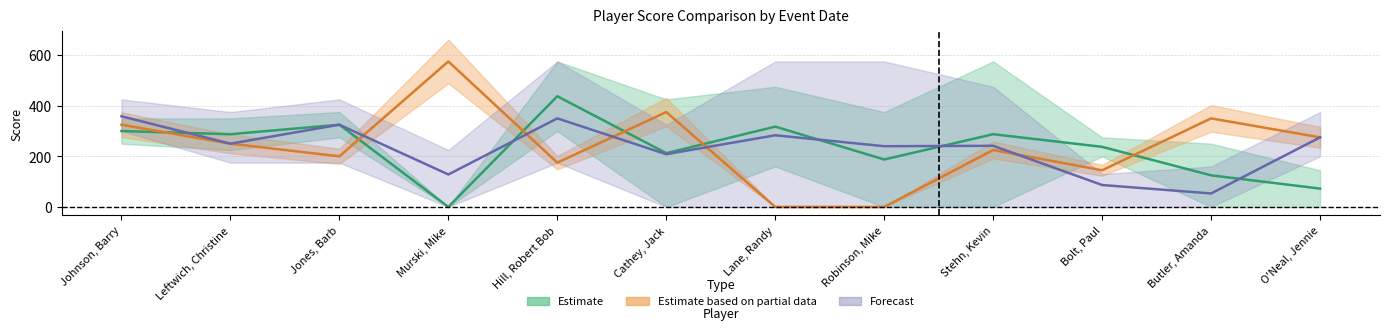

At how many categories does at least one series exceed 478?

1